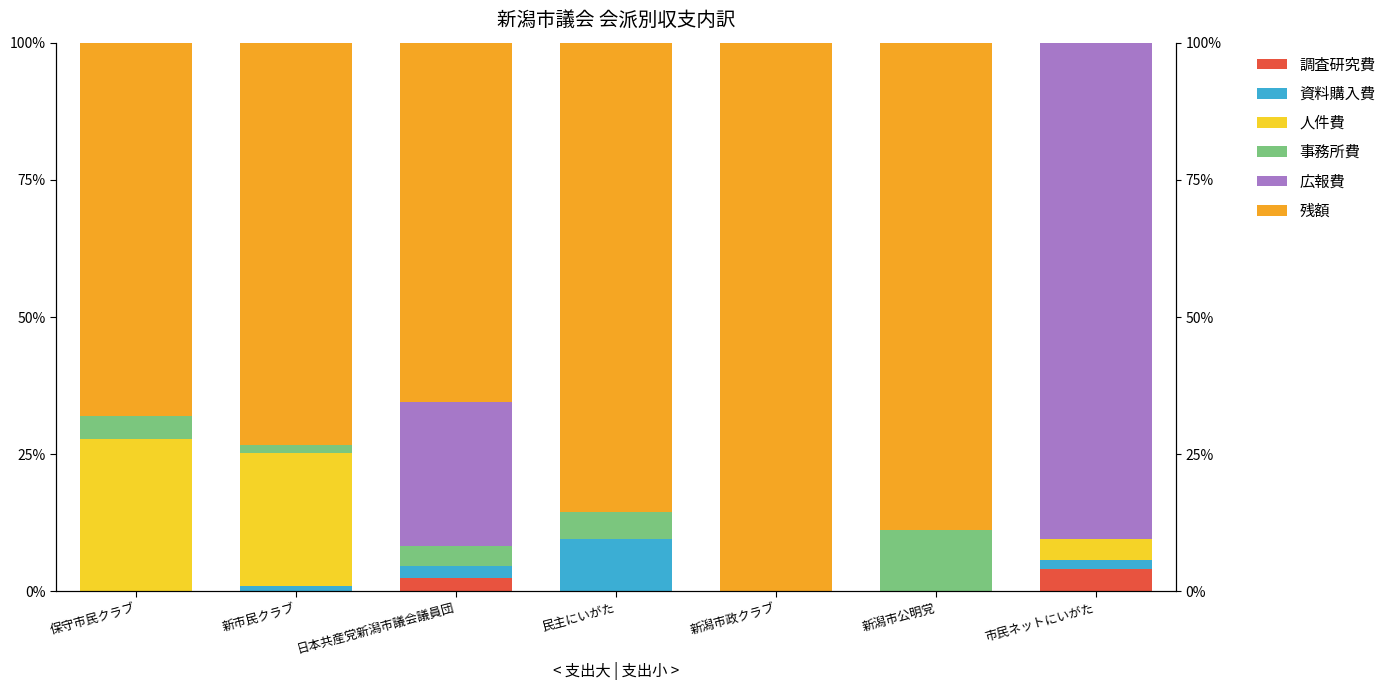

Which has a higher value, 新潟市政クラブ or 民主にいがた?

新潟市政クラブ